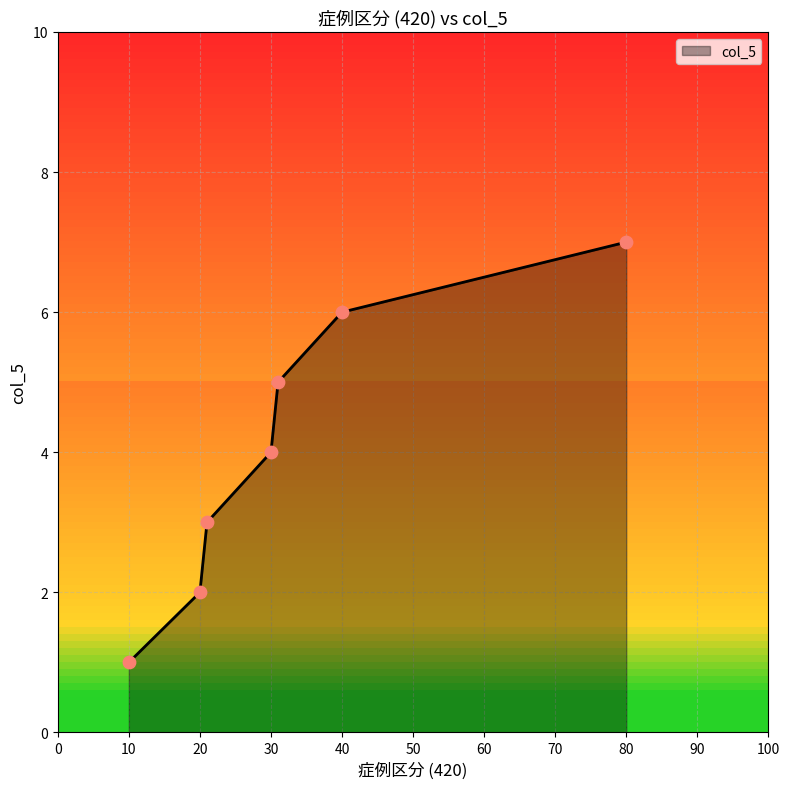

What is the greatest value displayed?

7